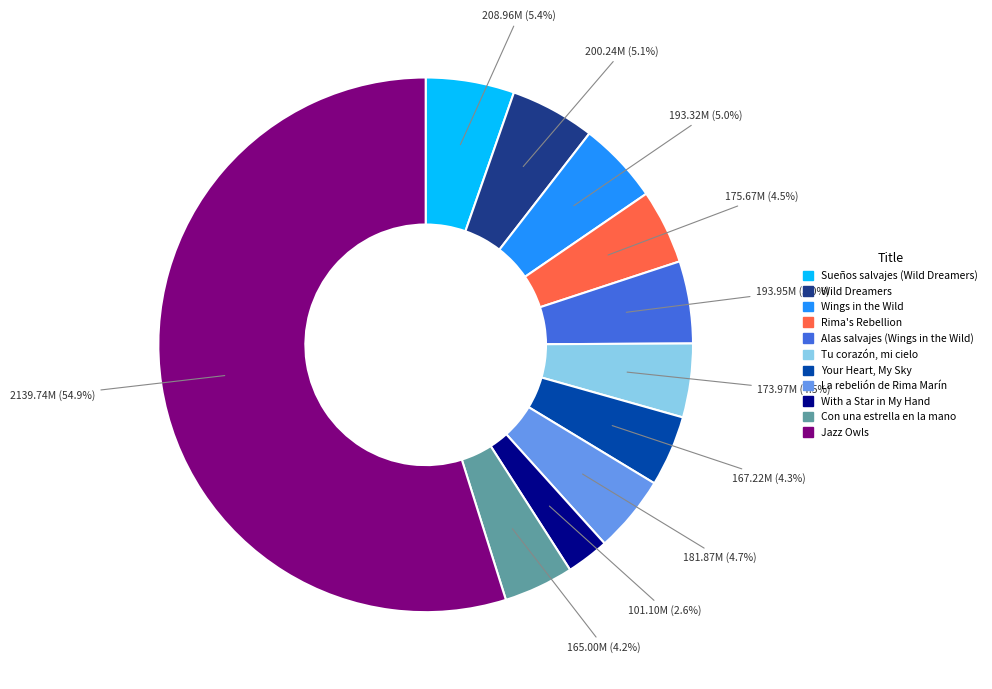

Is Jazz Owls the majority of the pie?

Yes